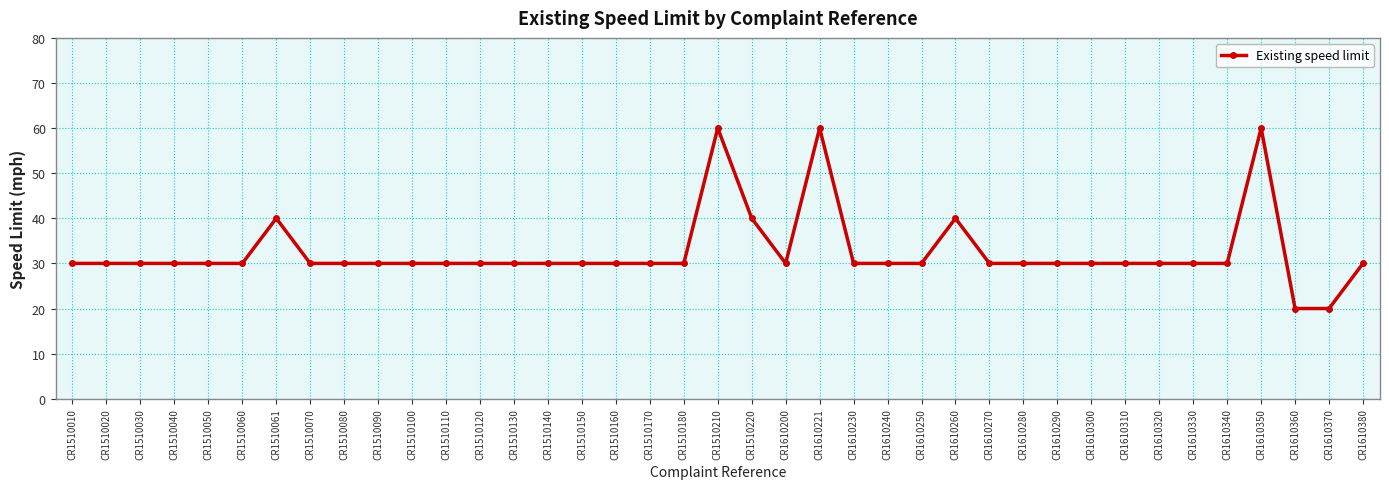

Reading right to left, what are all the values shown in this chart?

30	20	20	60	30	30	30	30	30	30	30	30	40	30	30	30	60	30	40	60	30	30	30	30	30	30	30	30	30	30	30	30	40	30	30	30	30	30	30